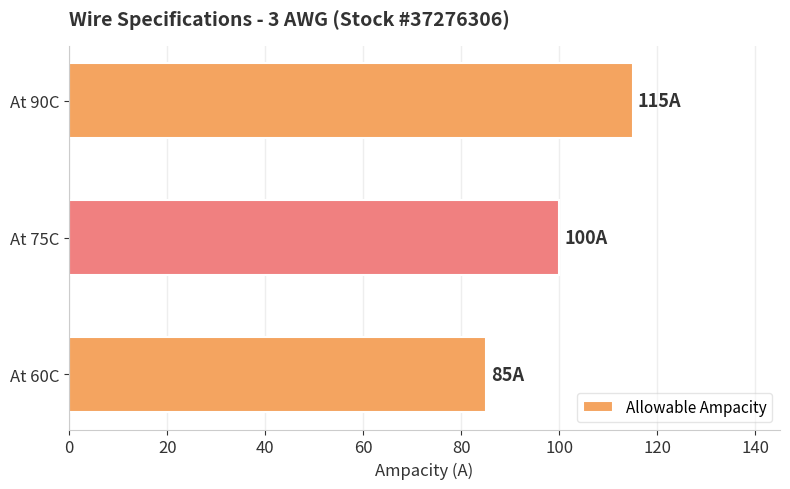

Read the value at At 75C, to the nearest 10.

100